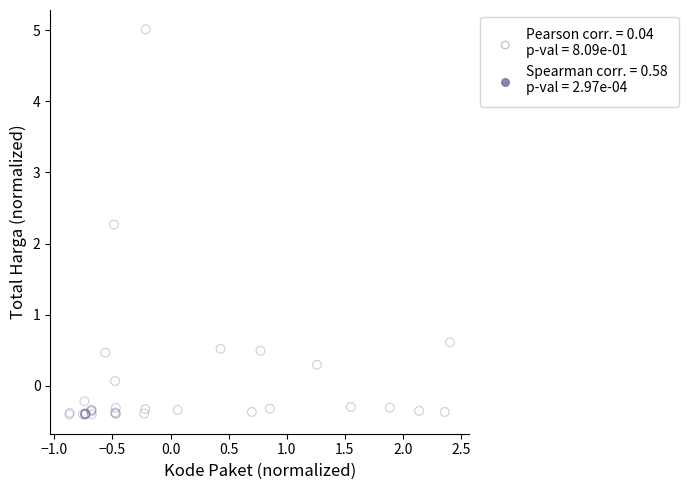

What Y value in the scatter plot is closest to 2?

2.3